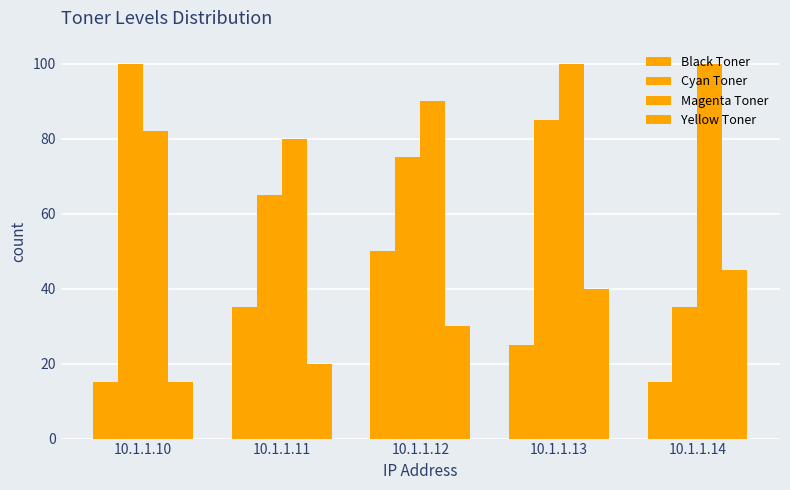

How many categories are shown in the chart?

5